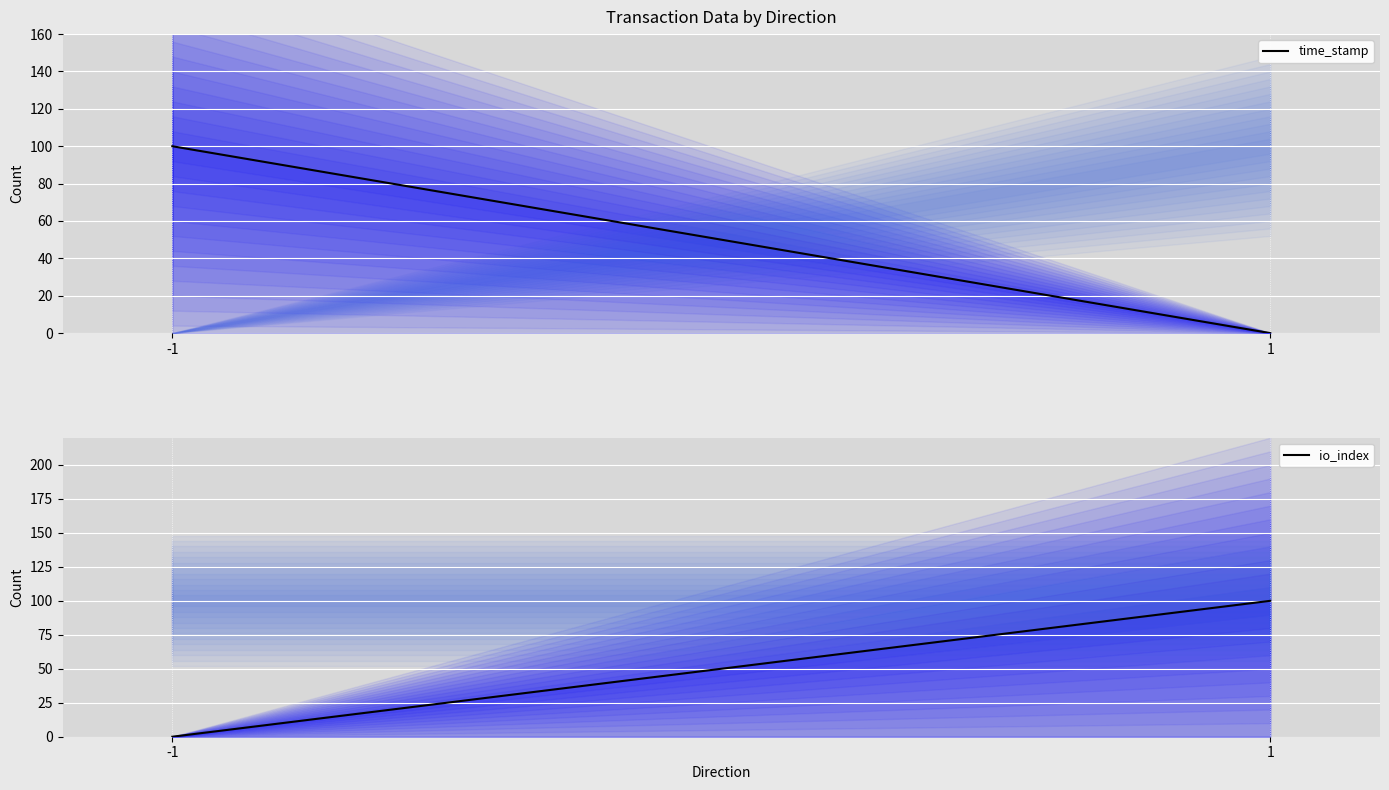

List the series in order of their peak value, highest first.

time_stamp, io_index